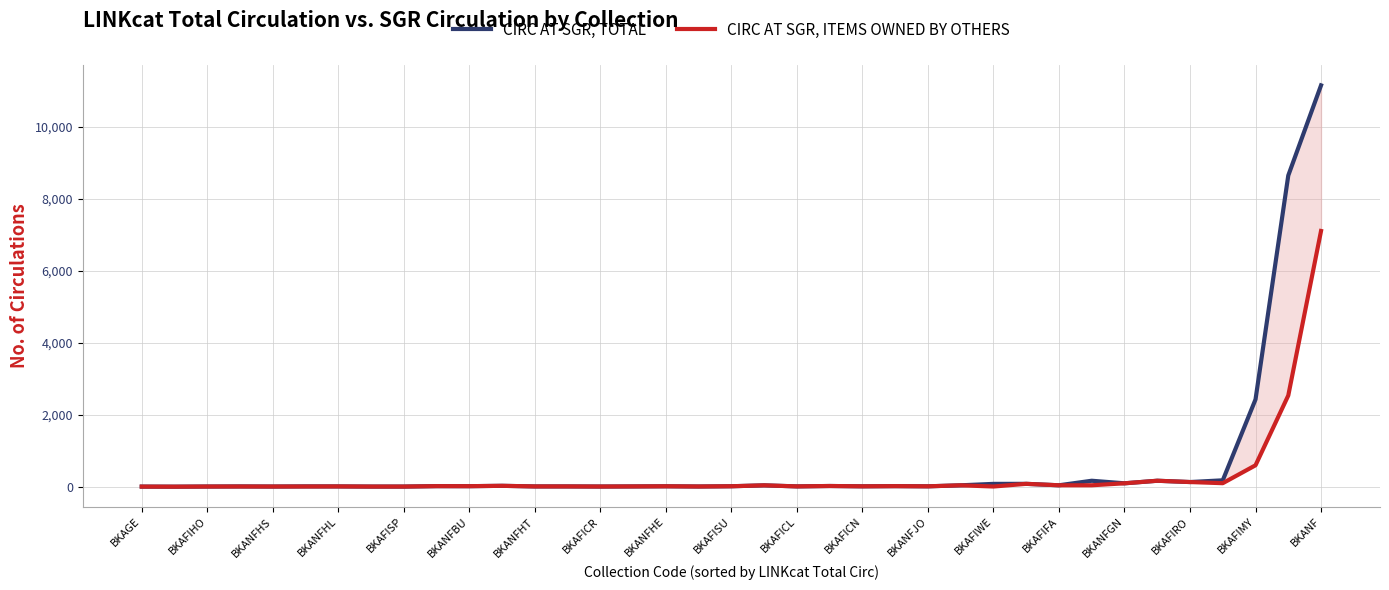

Reading right to left, extract all data points from this chart.

CIRC AT SGR, TOTAL: 11159	8653	2426	177	129	165	94	165	39	79	78	38	10	15	10	19	8	37	12	5	11	7	4	7	7	24	14	15	3	3	7	8	4	7	4	0	2
CIRC AT SGR, ITEMS OWNED BY OTHERS: 7110	2536	595	97	129	165	94	39	39	79	5	38	10	15	10	19	8	37	12	5	11	7	4	7	7	24	14	15	3	3	7	5	4	5	4	0	2